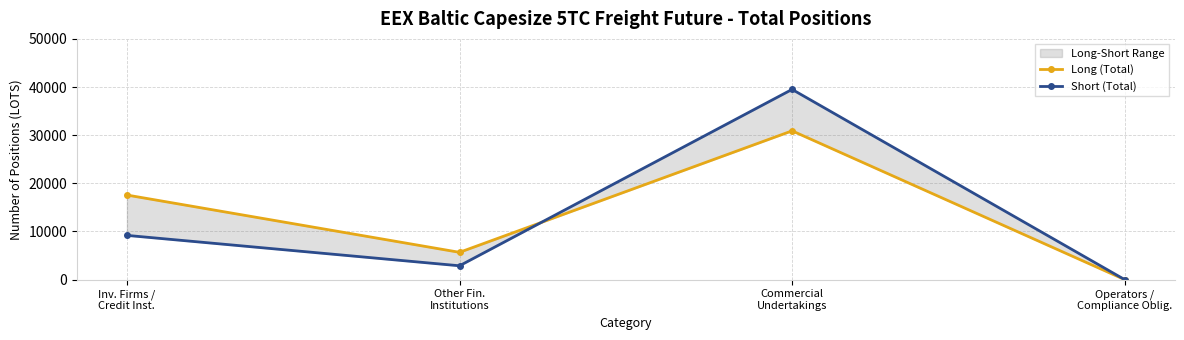

Which has a higher value, Commercial
Undertakings or Operators /
Compliance Oblig.?

Commercial
Undertakings